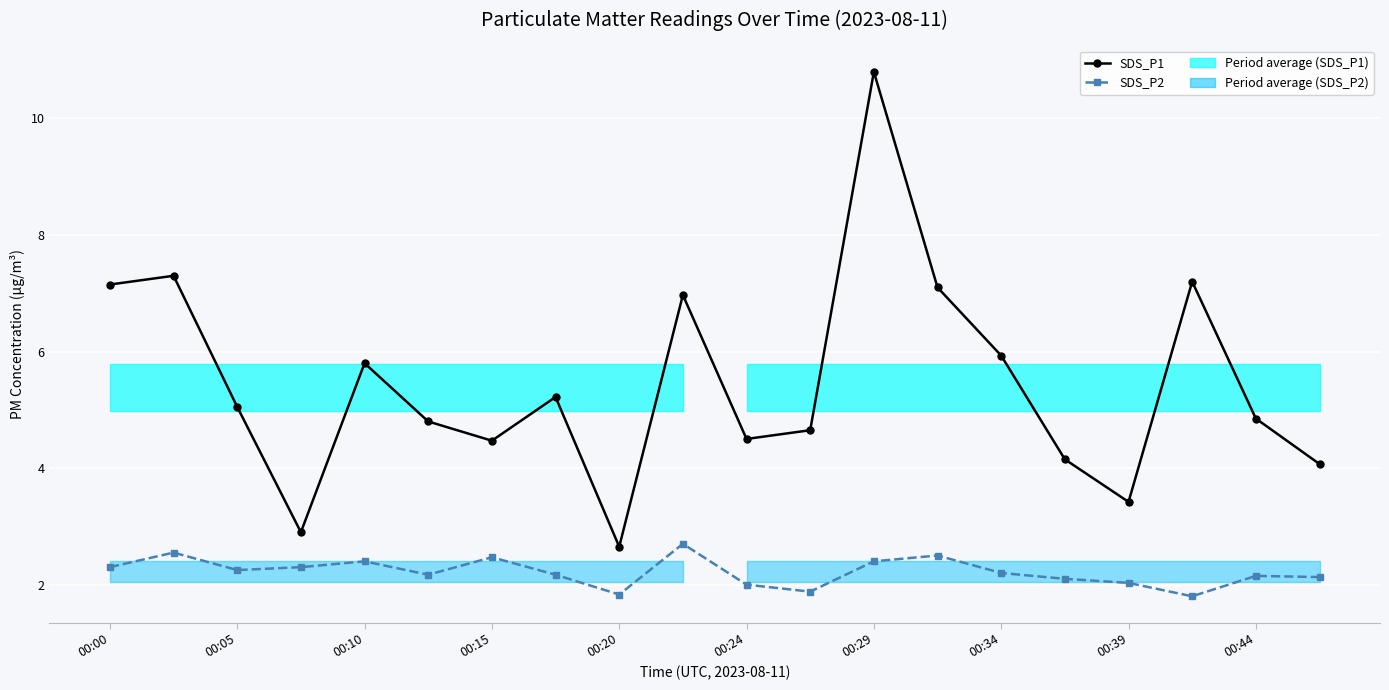

How many data points in SDS_P1 are less than 5?

10